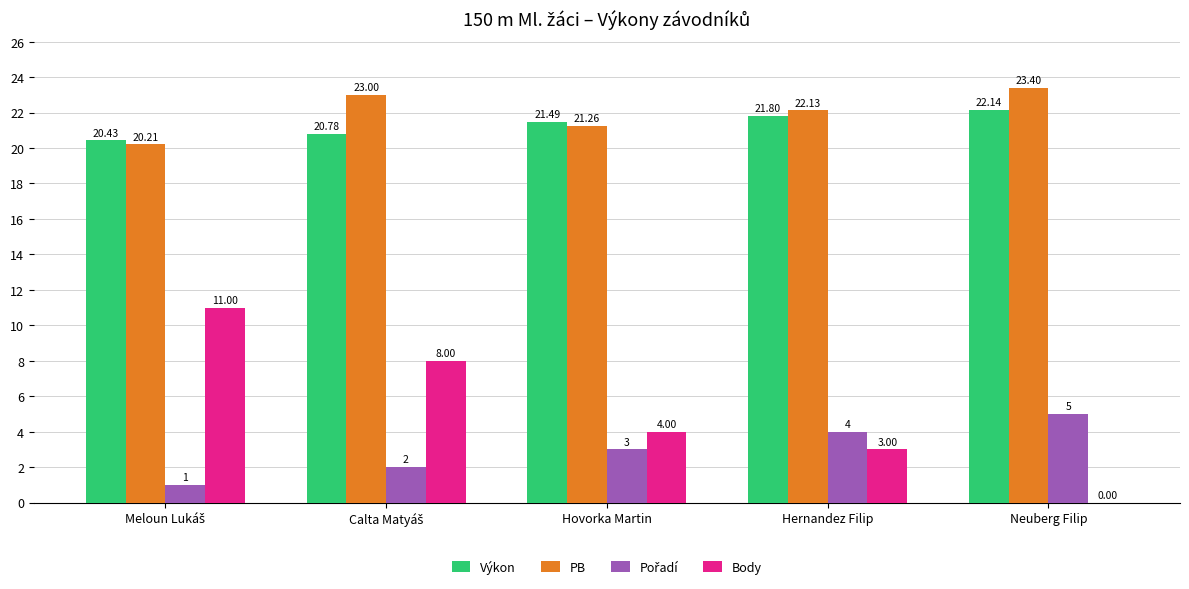

At which label is PB closest to 21?

Hovorka Martin